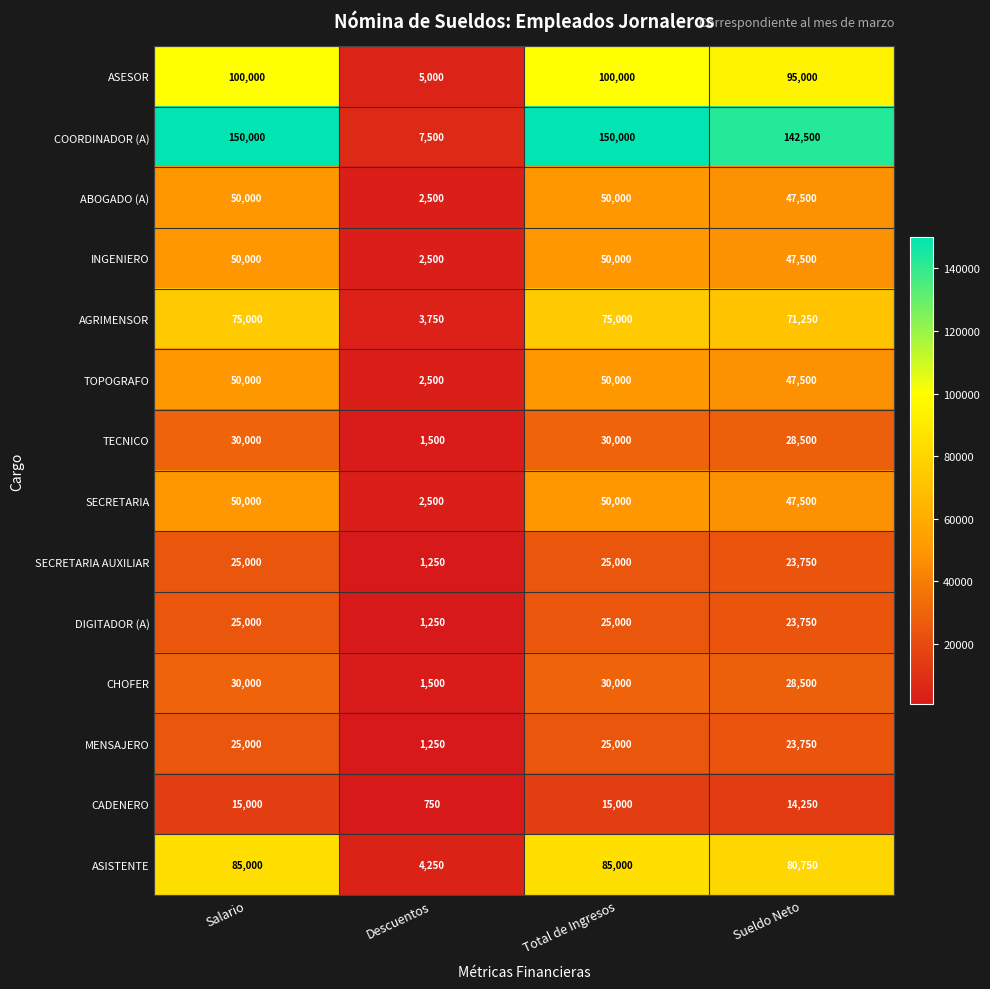

What is the difference between the second highest and second lowest values in the CADENERO series?

750